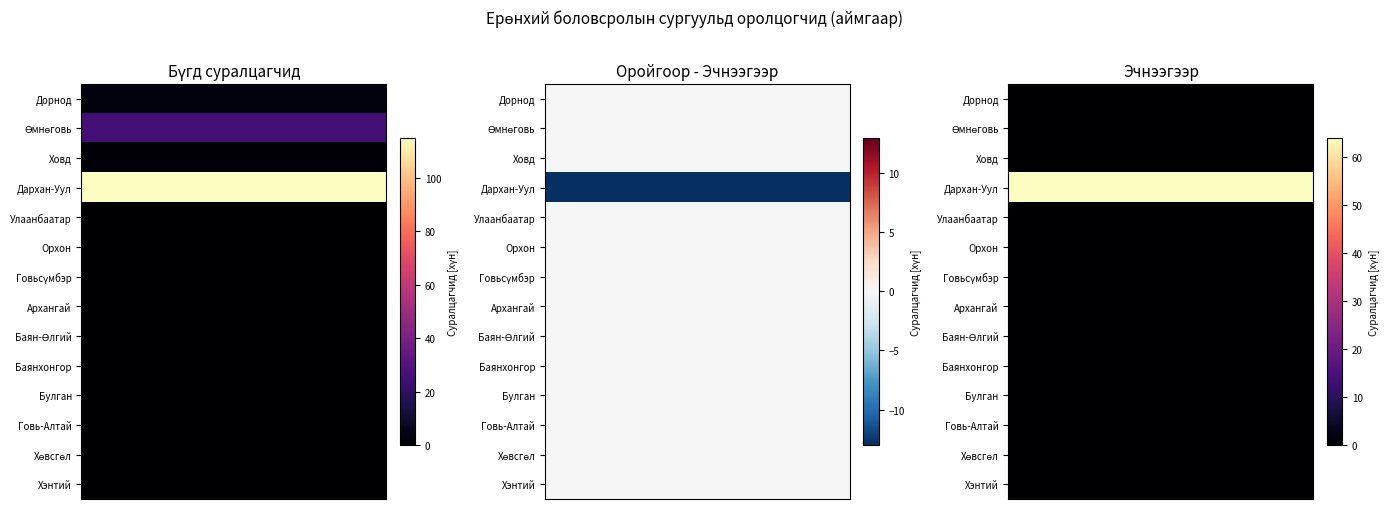

List the series in order of their peak value, highest first.

Дархан-Уул, Өмнөговь, Дорнод, Ховд, Улаанбаатар, Орхон, Говьсүмбэр, Архангай, Баян-Өлгий, Баянхонгор, Булган, Говь-Алтай, Хөвсгөл, Хэнтий